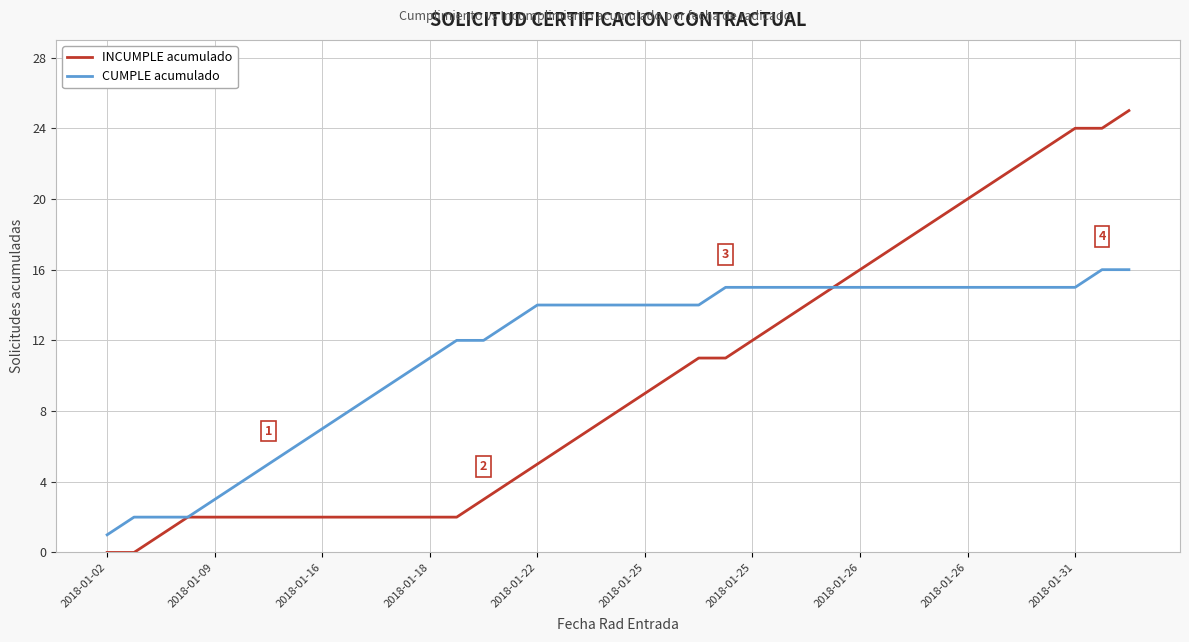

What is the maximum value shown in the chart?

25